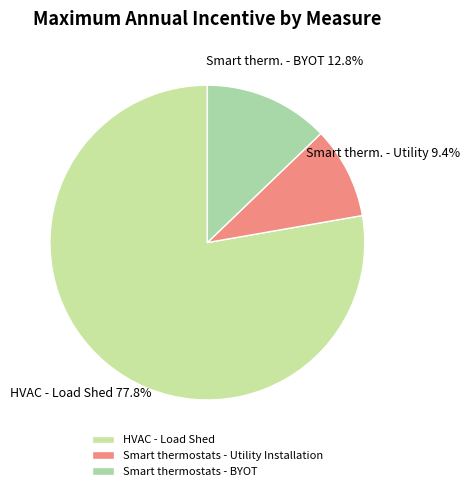

What is the largest slice in the pie chart?

HVAC - Load Shed